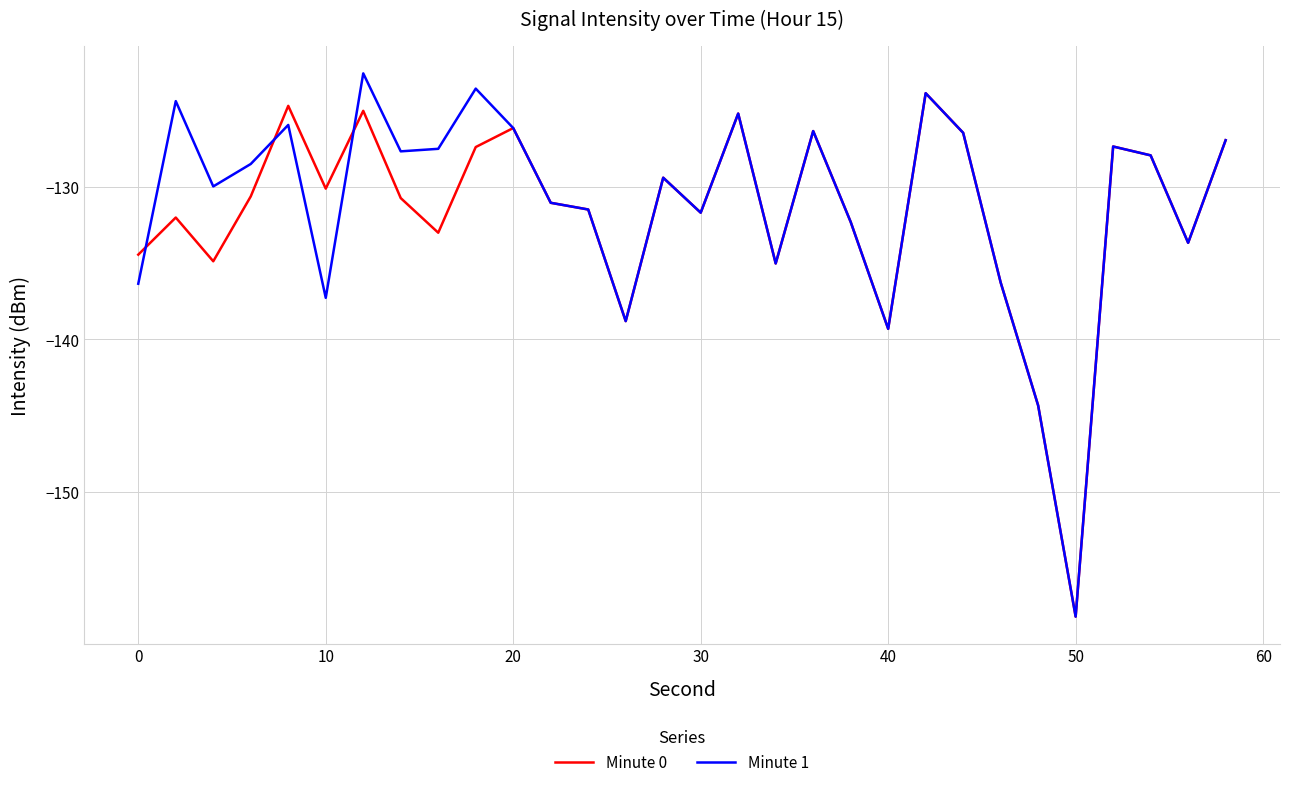

What is the smallest value displayed?

-158.1